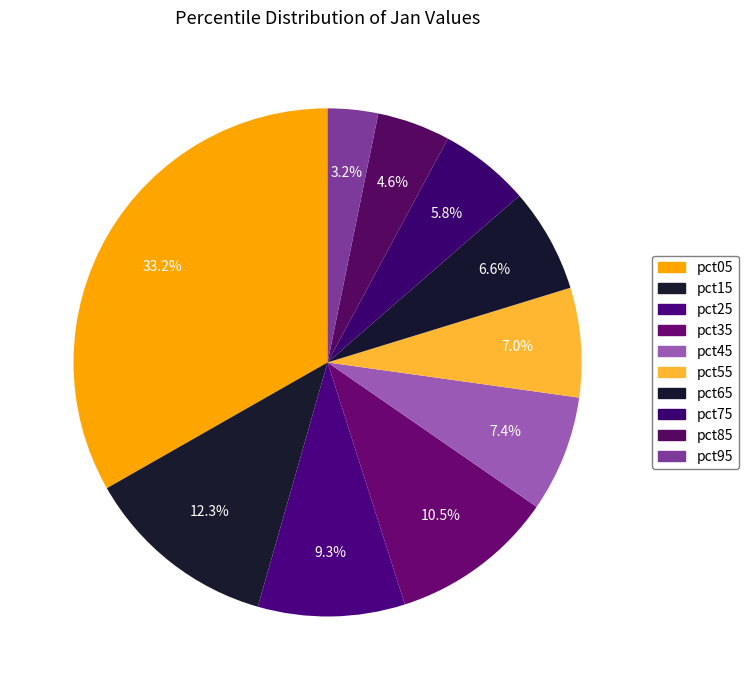

Is there a majority slice in this chart?

No